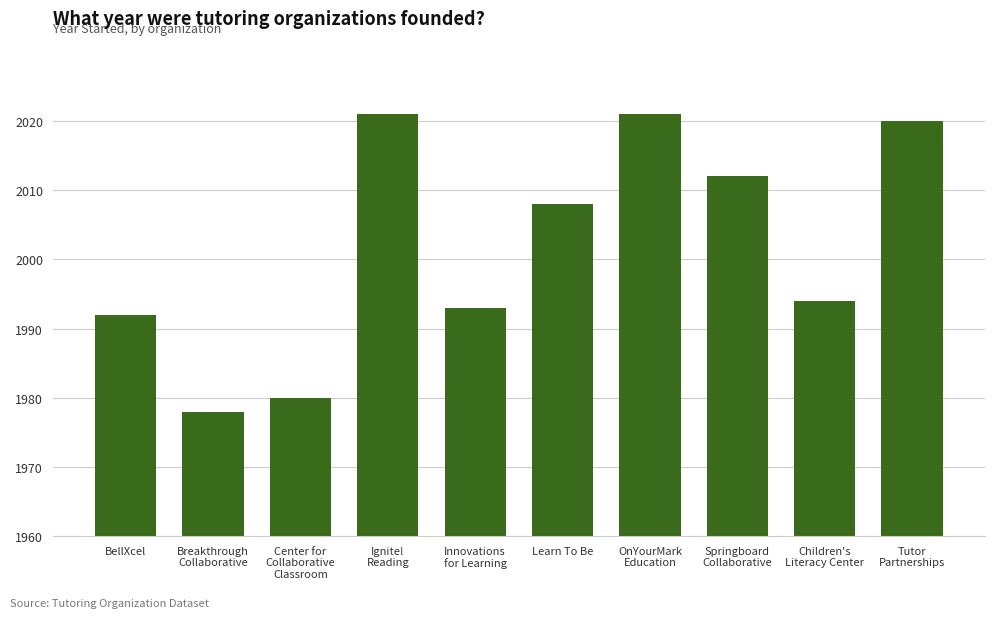

Reading left to right, list all the values displayed in this chart.

1992	1978	1980	2021	1993	2008	2021	2012	1994	2020